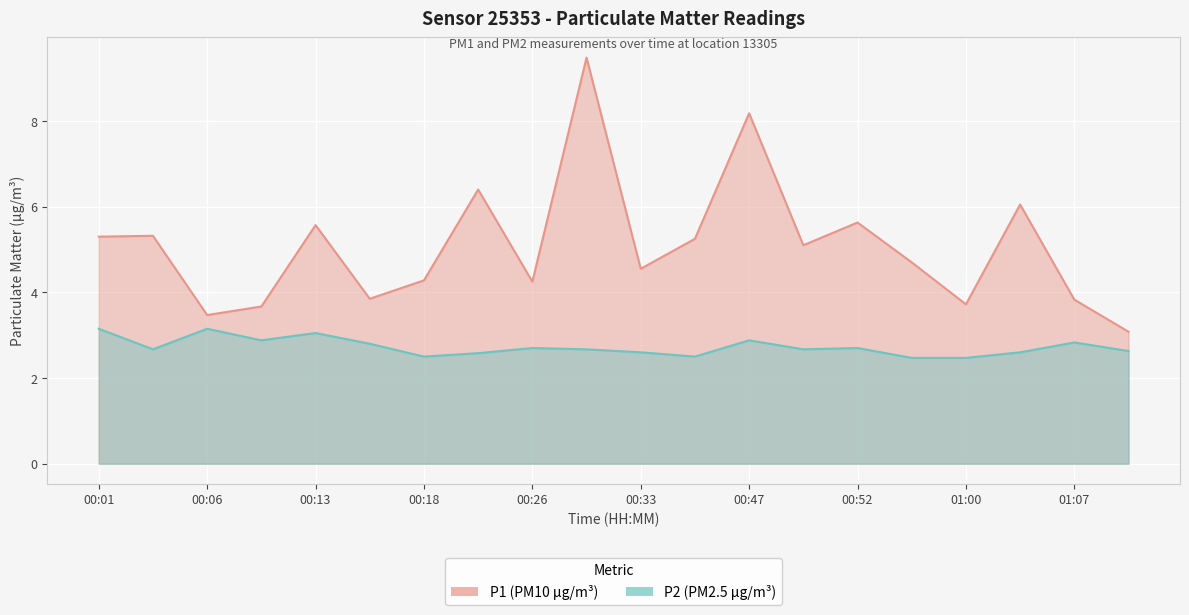

Reading left to right, list all the values displayed in this chart.

P1: 00:01=5.3	00:03=5.3	00:06=3.5	00:11=3.7	00:13=5.6	00:16=3.9	00:18=4.3	00:21=6.4	00:26=4.2	00:31=9.5	00:33=4.5	00:44=5.2	00:47=8.2	00:49=5.1	00:52=5.6	00:57=4.7	01:00=3.7	01:05=6.0	01:07=3.8	01:10=3.1
P2: 00:01=3.1	00:03=2.7	00:06=3.1	00:11=2.9	00:13=3.0	00:16=2.8	00:18=2.5	00:21=2.6	00:26=2.7	00:31=2.7	00:33=2.6	00:44=2.5	00:47=2.9	00:49=2.7	00:52=2.7	00:57=2.5	01:00=2.5	01:05=2.6	01:07=2.8	01:10=2.6